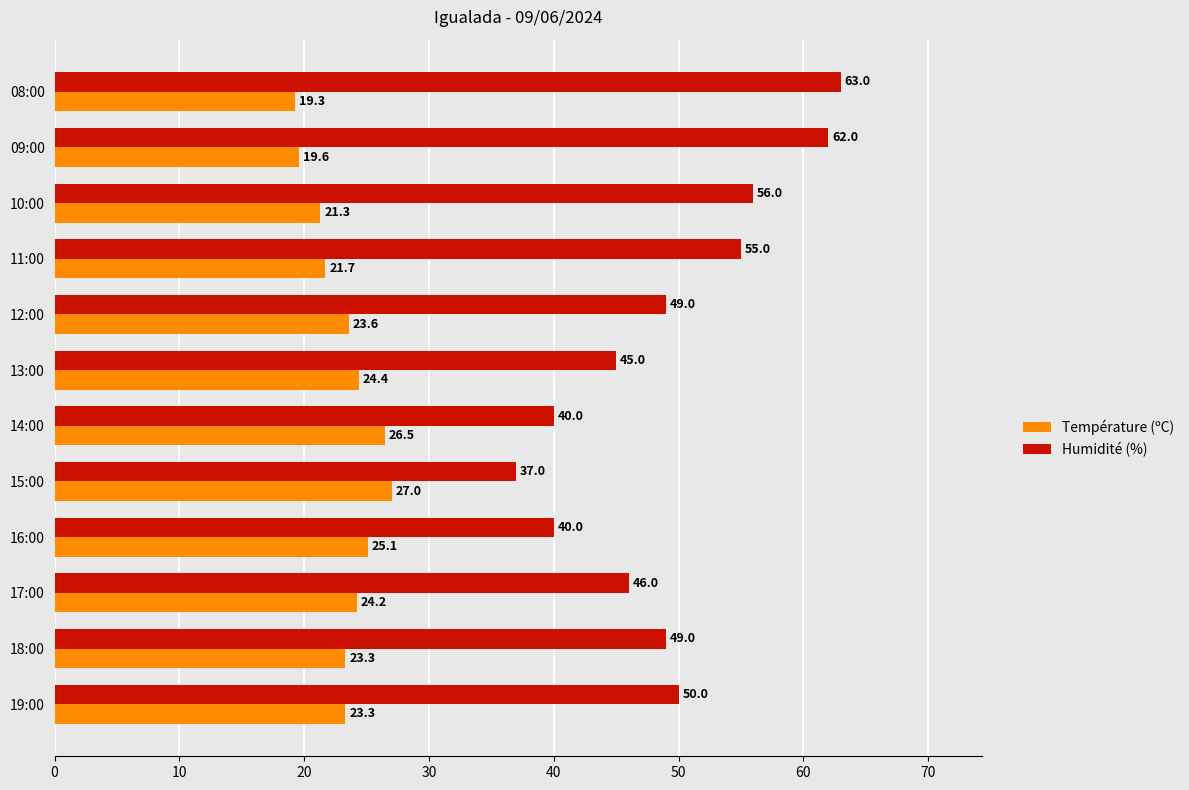

What is the maximum value shown in the chart?

63.0